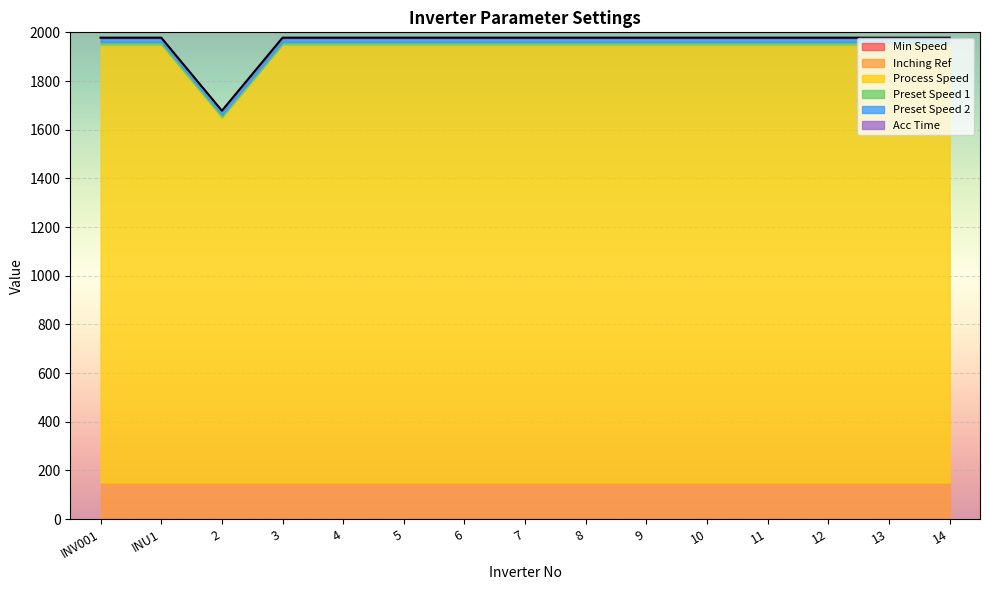

True or false: Min Speed and Acc Time cross at least once.

False